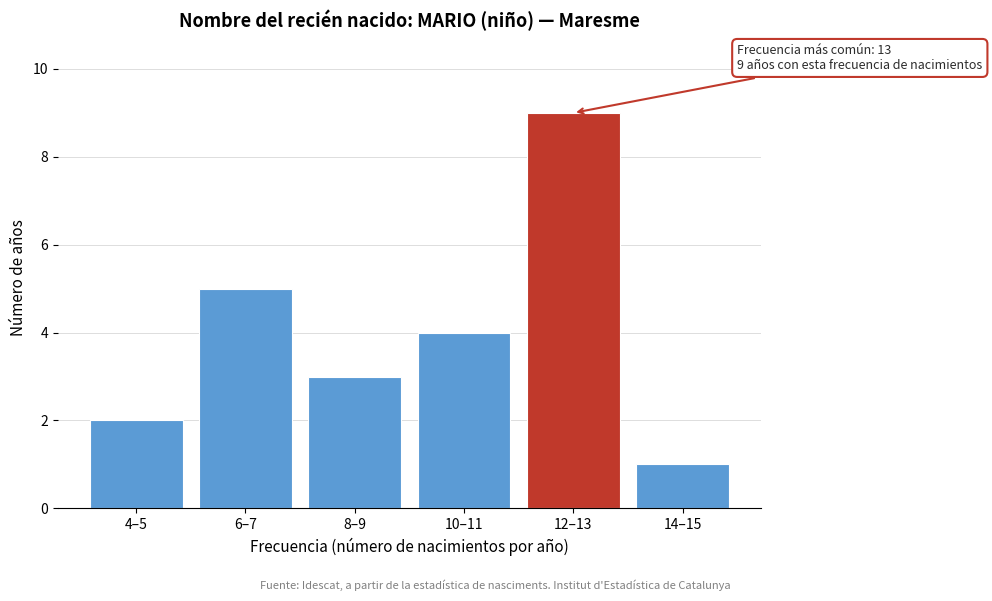

Reading left to right, transcribe all the data shown in this chart.

2	5	3	4	9	1